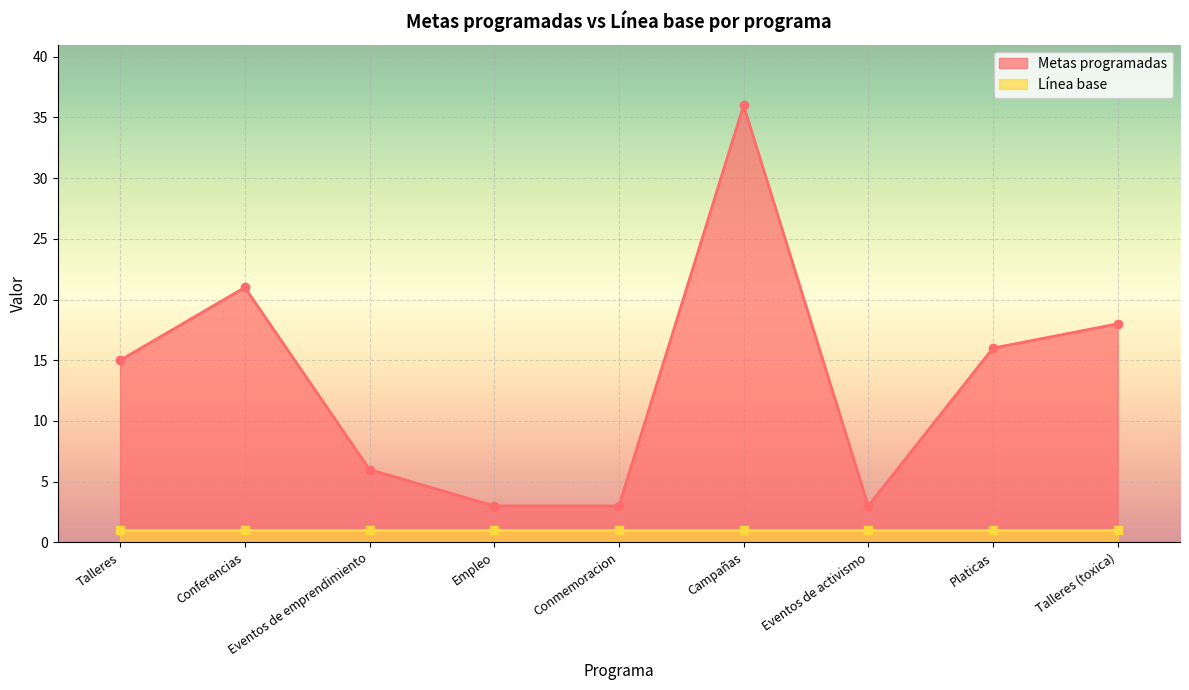

What is the minimum value shown in the chart?

3